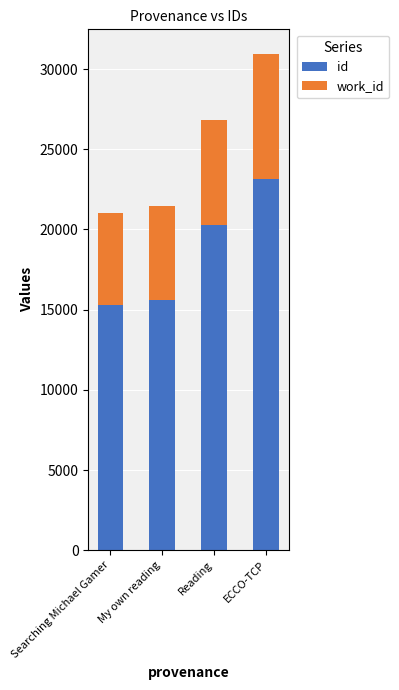

What is the total value across all series at Searching Michael Gamer?

21038